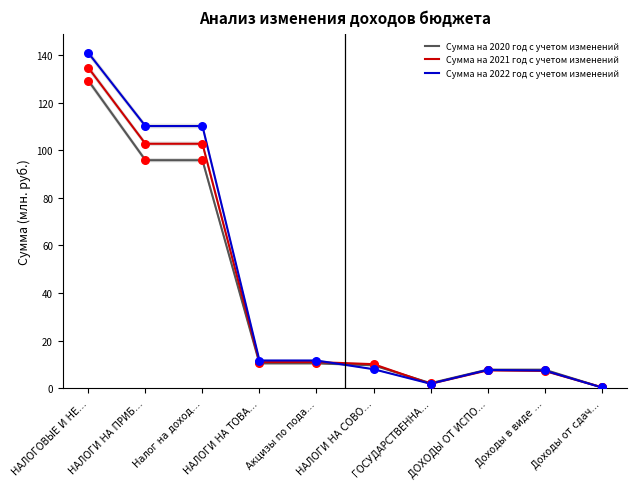

Is the value of Сумма на 2020 год с учетом изменений at Акцизы по пода… greater than the value of Сумма на 2022 год с учетом изменений at НАЛОГИ НА СОВО…?

Yes